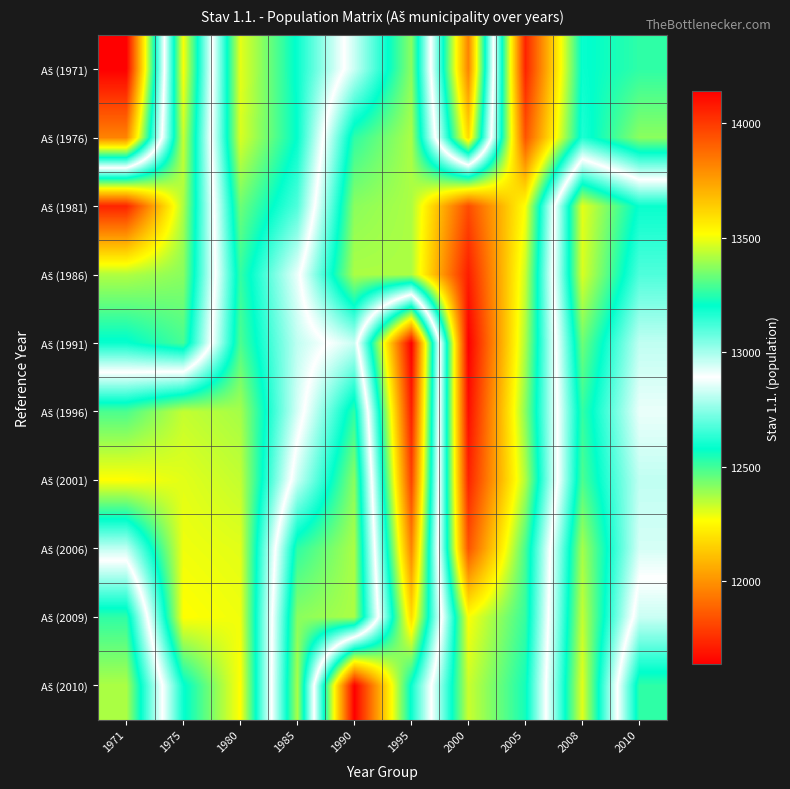

What is the difference between the highest and lowest values at 1971?

2415